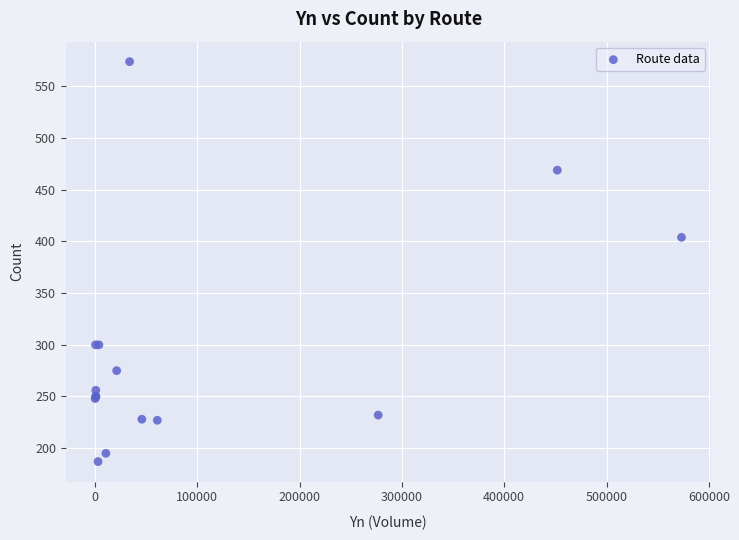

What Y value in the scatter plot is closest to 380?

404